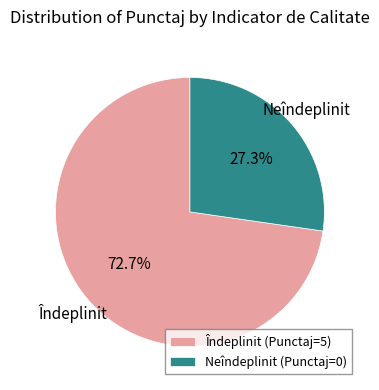

Which slice is the smallest?

Neîndeplinit (Punctaj=0)